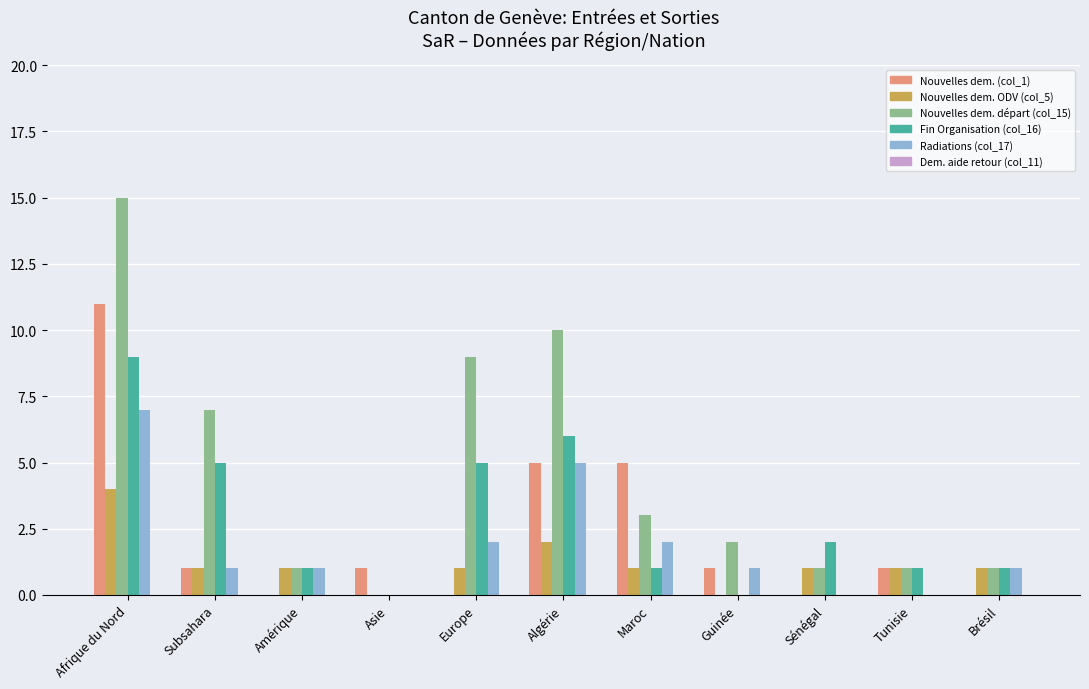

Does the chart contain stacked bars?

No